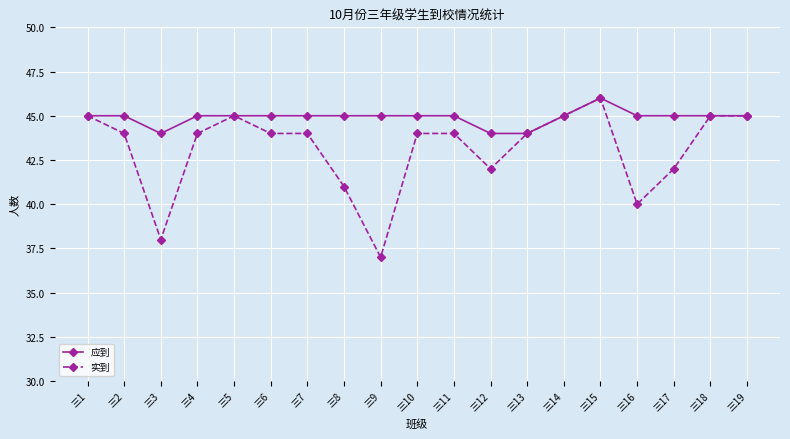

At which category does 实到 reach its first local peak?

三5